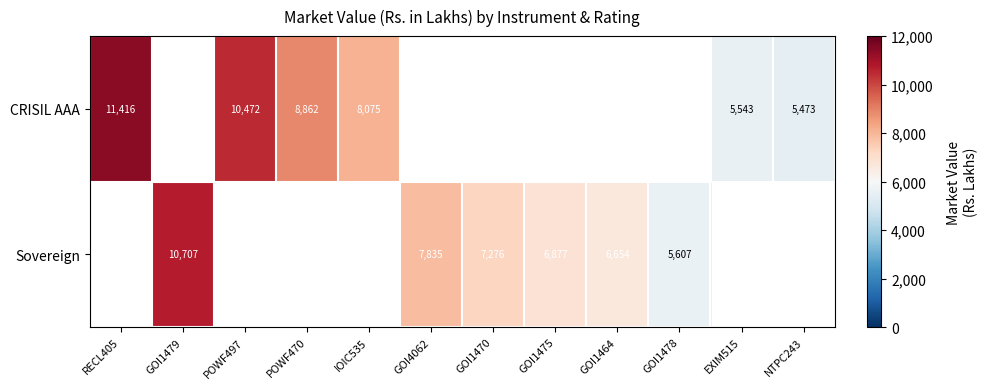

Which series has the largest range (max minus min)?

CRISIL AAA